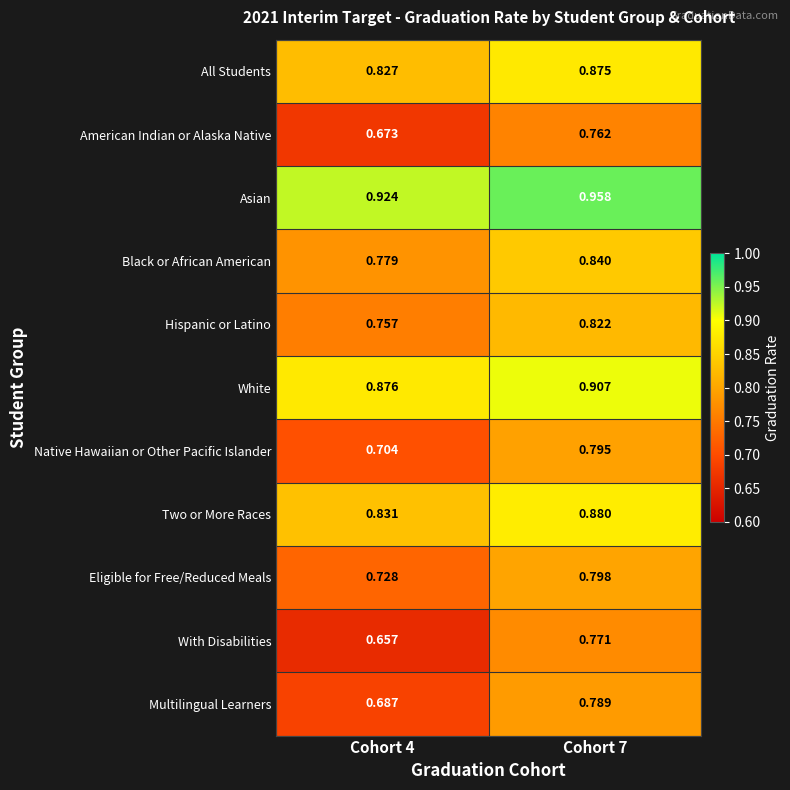

List the series in order of their peak value, lowest first.

American Indian or Alaska Native, With Disabilities, Multilingual Learners, Native Hawaiian or Other Pacific Islander, Eligible for Free/Reduced Meals, Hispanic or Latino, Black or African American, All Students, Two or More Races, White, Asian